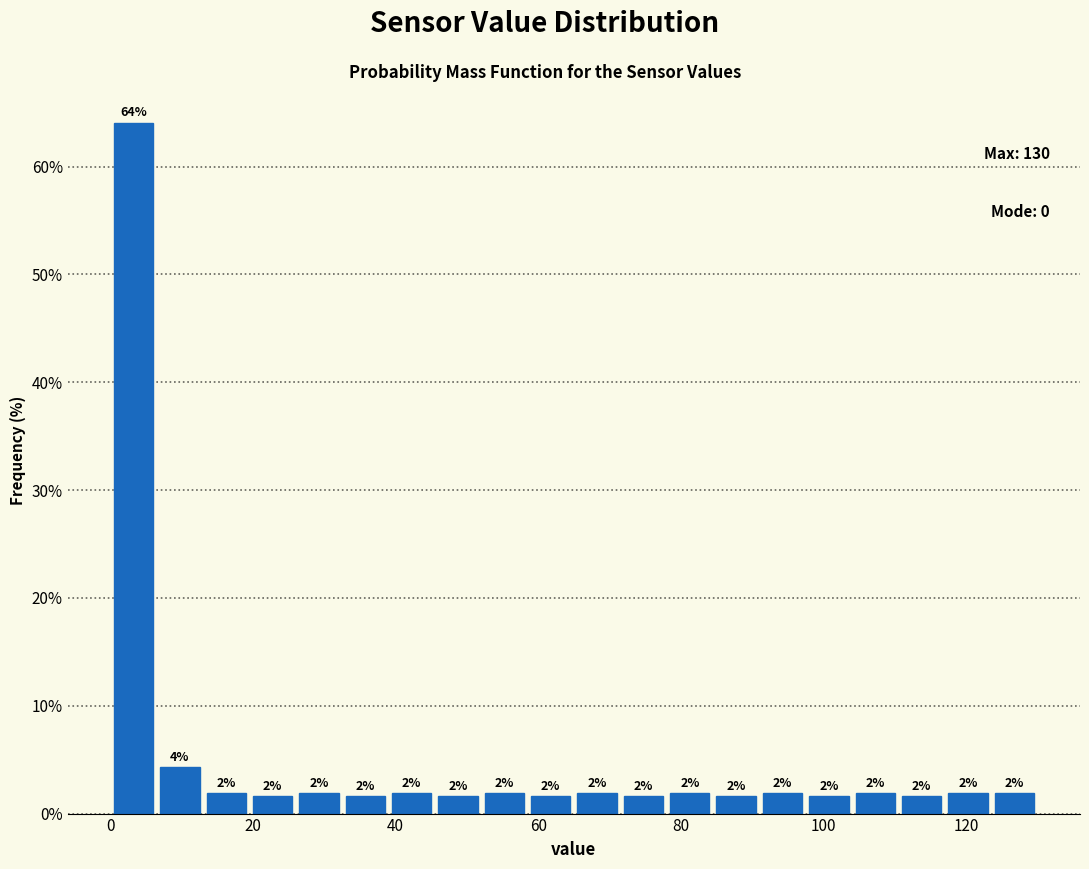

Read against the x-axis, roughly where is the centre of the tallest bar?

4